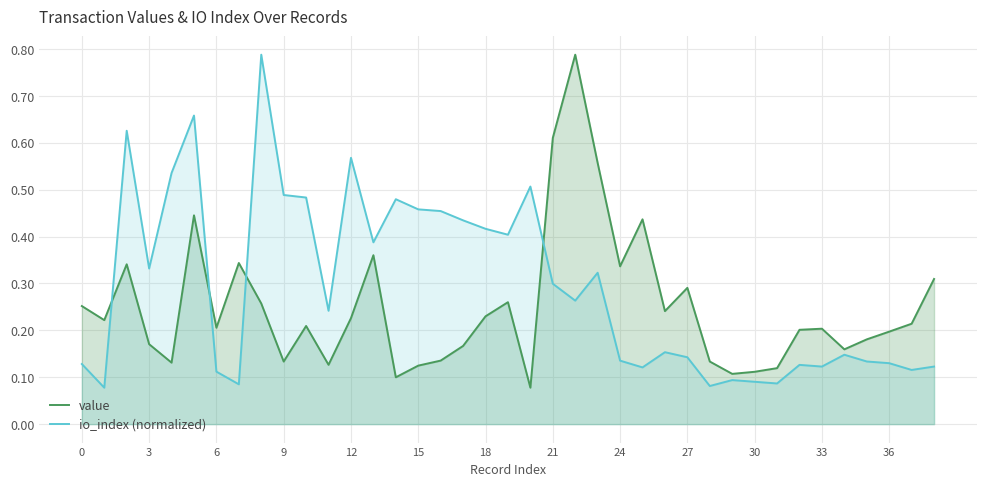

True or false: value has a value of 0.6 at 23.

True